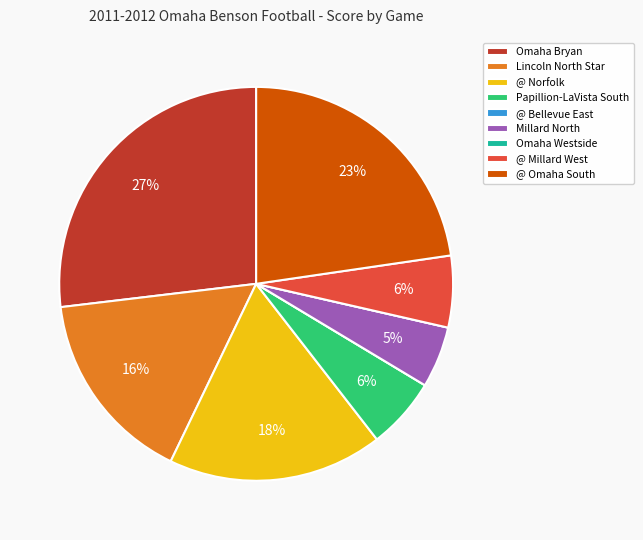

Is there any slice that represents more than half of the pie?

No